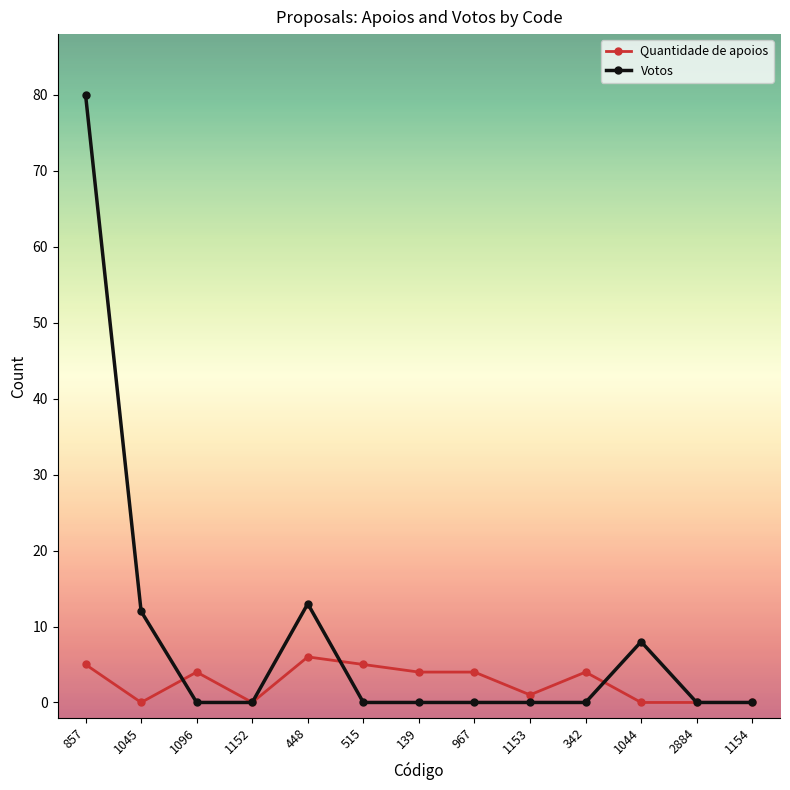

At which category is the sum across all series the highest?

857